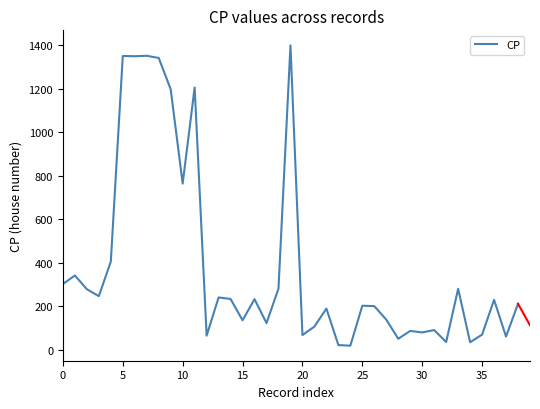

What is the difference between the maximum and minimum values?

1382